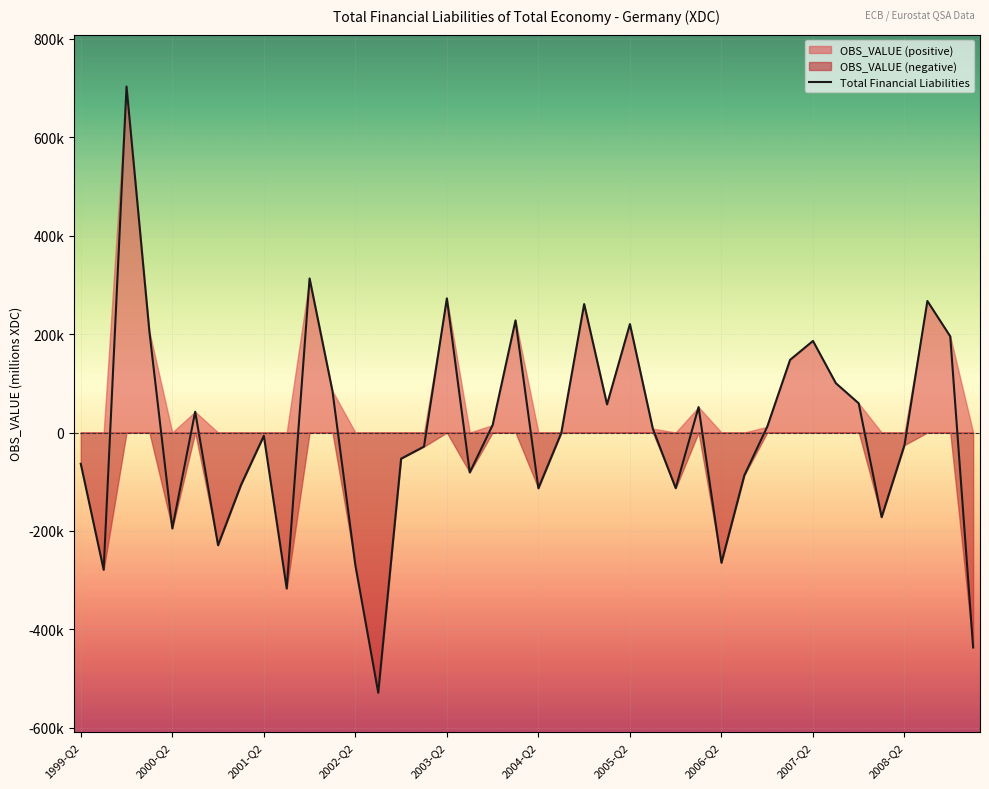

How many interior local valleys (lower than both neighbors) does the data have?

11